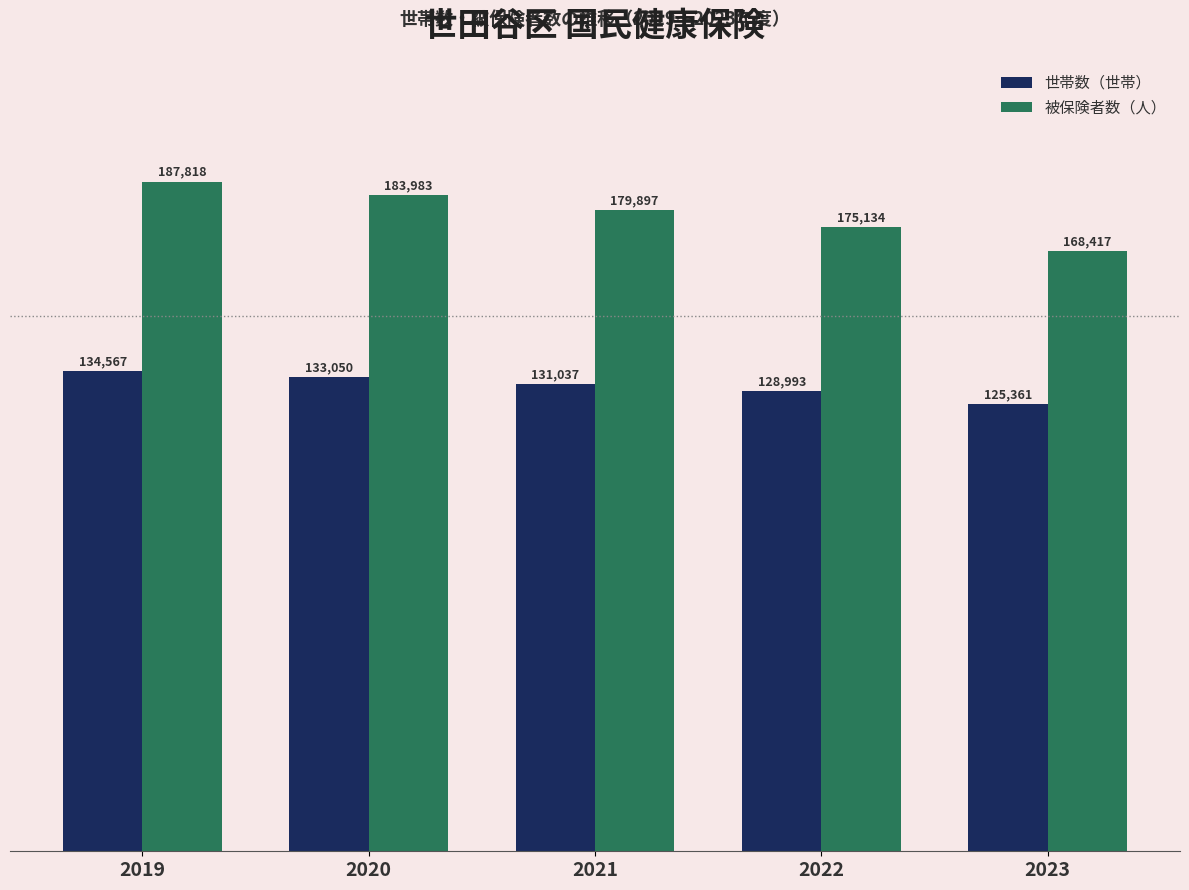

Is the value of 被保険者数（人） at 2021 greater than the value of 世帯数（世帯） at 2023?

Yes